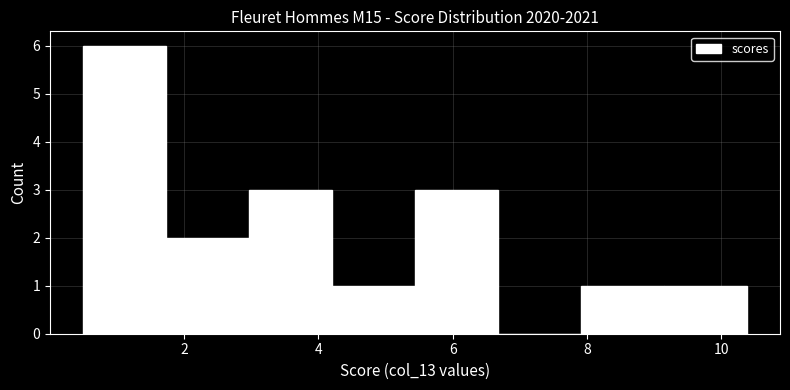

Reading left to right, transcribe this chart: for each bar, give the range it covers on the x-axis and its height. Neither the bar edges nor the heights are printed on the chart, so give them approximately, as read against the axes.

0.6 to 1.8: 6
1.8 to 3.0: 2
3.0 to 4.2: 3
4.2 to 5.4: 1
5.4 to 6.6: 3
6.6 to 8.0: 0
8.0 to 9.2: 1
9.2 to 10.4: 1